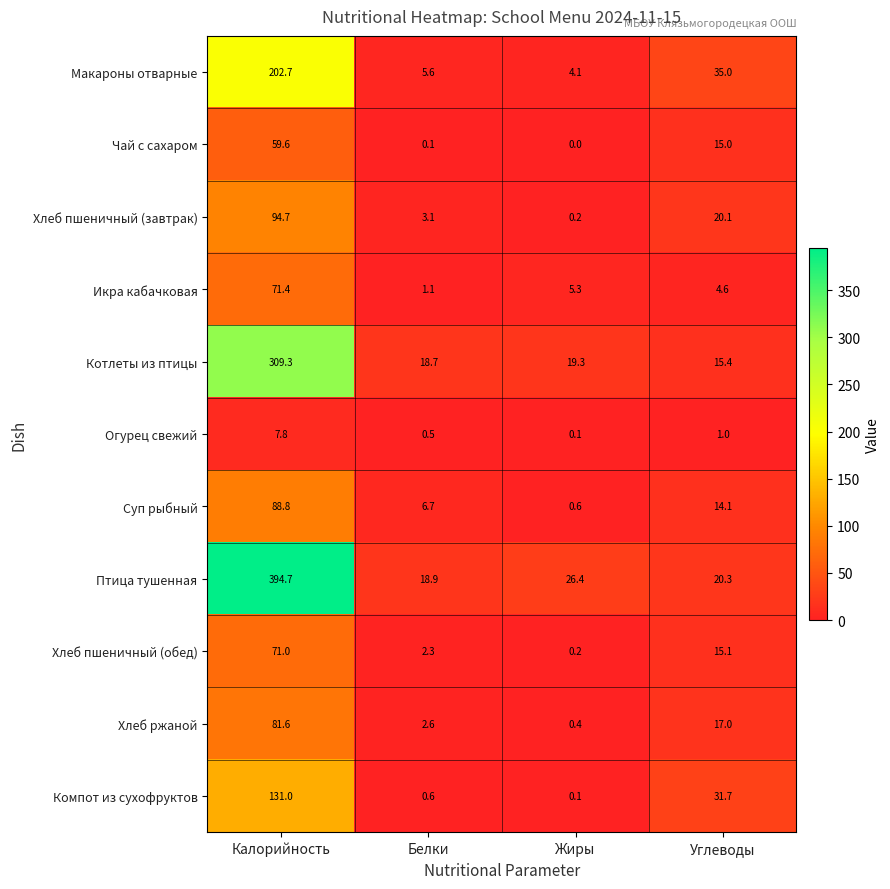

List the labels in order of Суп рыбный value, smallest first.

Жиры, Белки, Углеводы, Калорийность